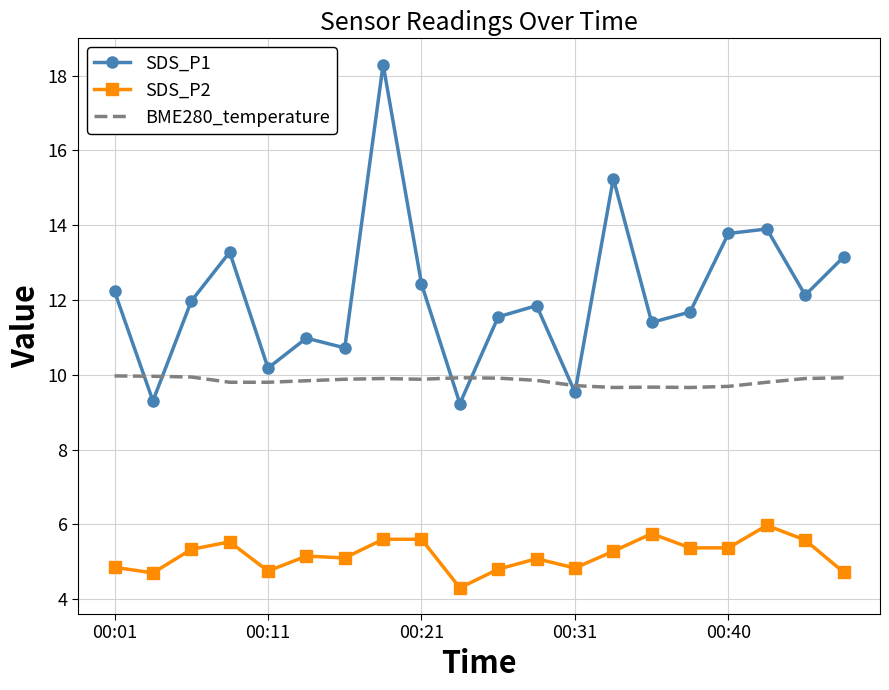

Rank the series by their average value, from highest to lowest.

SDS_P1, BME280_temperature, SDS_P2